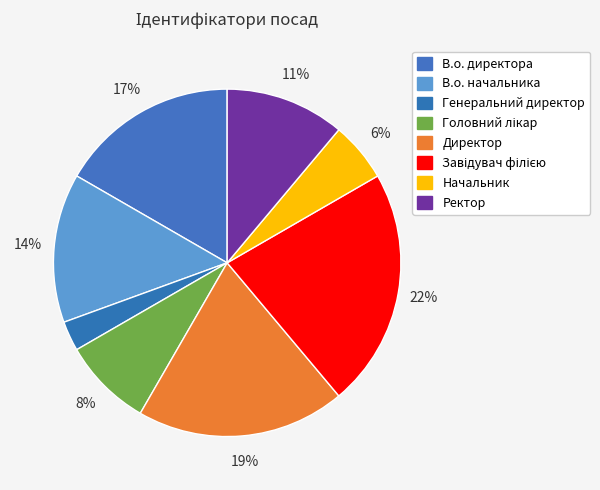

To the nearest percent, what is the difference between the В.о. начальника and Ректор slice percentages?

3%